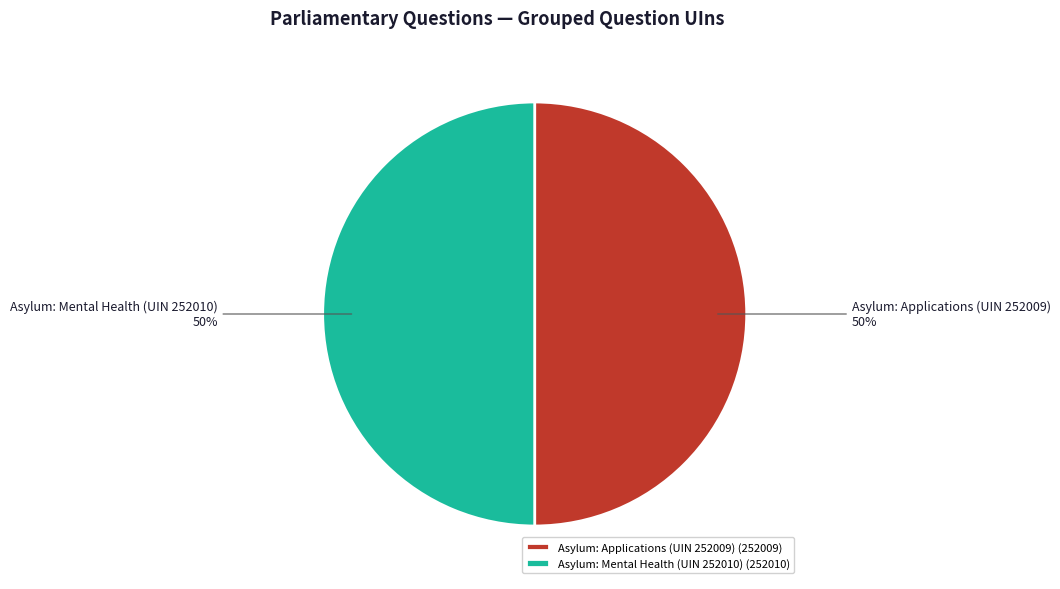

Count the number of slices in the pie.

2